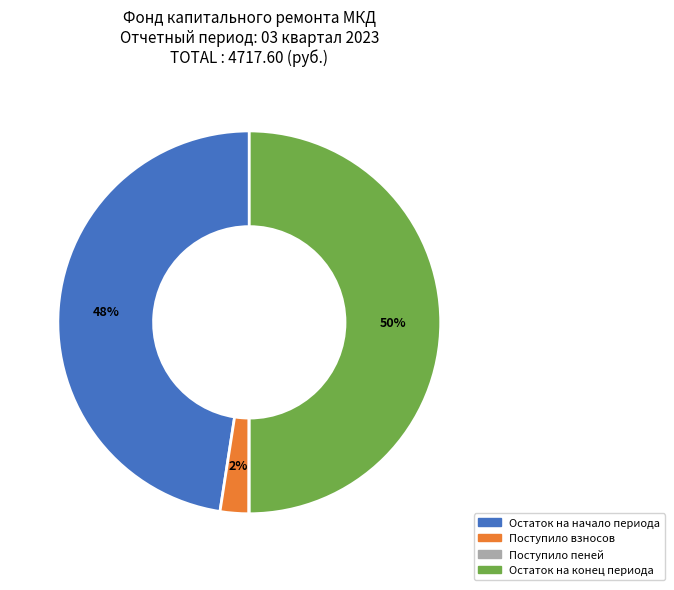

Which slice is the largest?

Остаток на конец периода